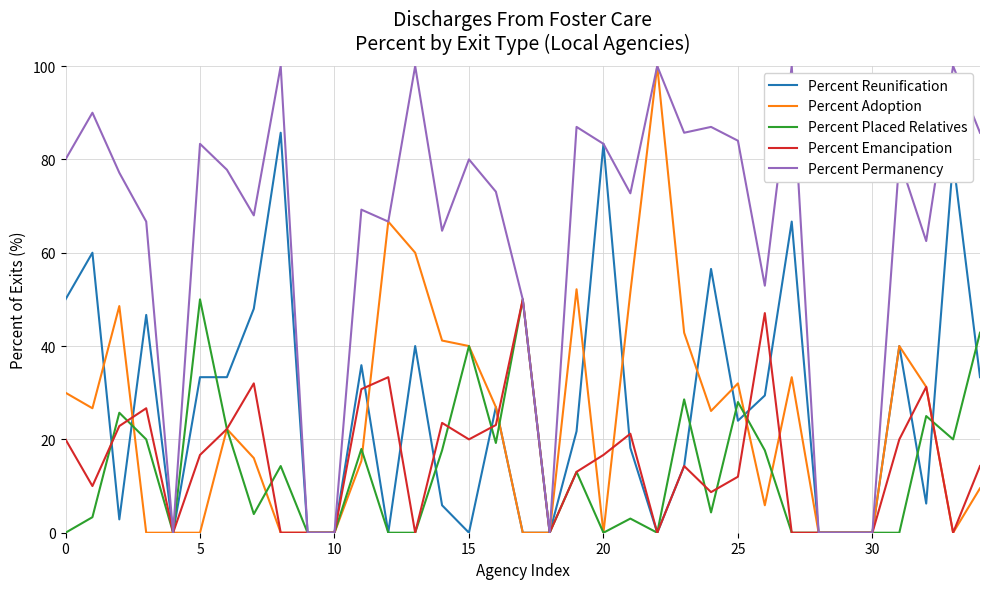

What is the highest value of the Percent Adoption series?

100.0